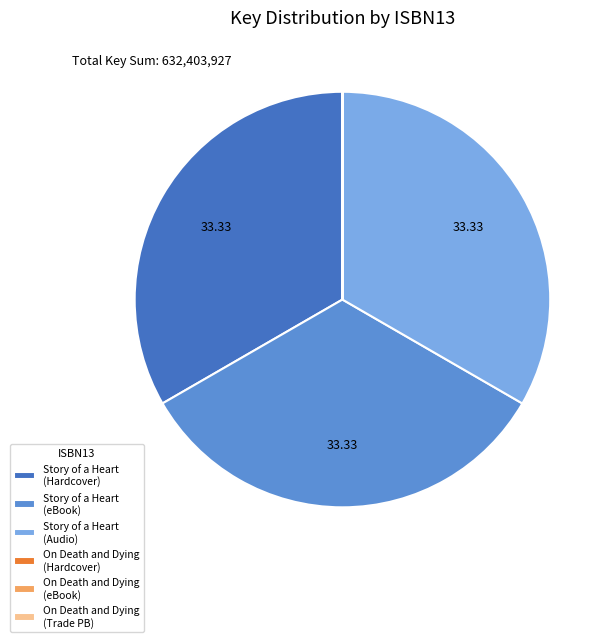

Is there a majority slice in this chart?

No